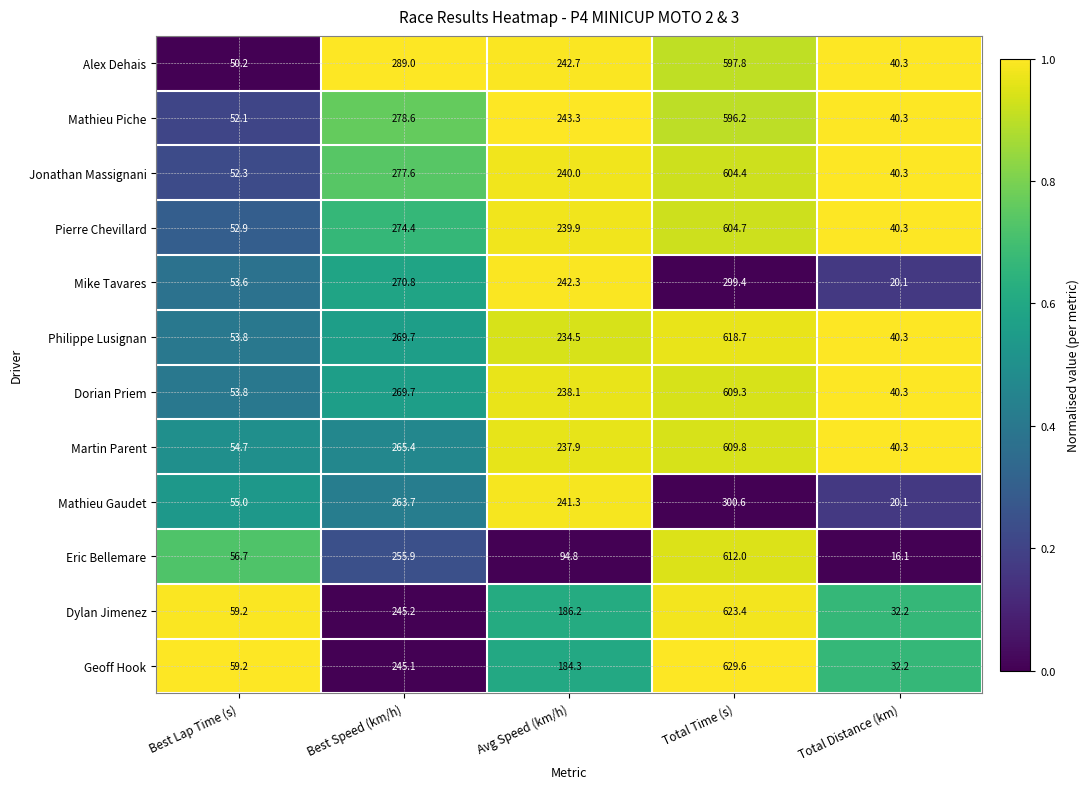

Which label corresponds to the smallest value in the chart?

Total Distance (km)